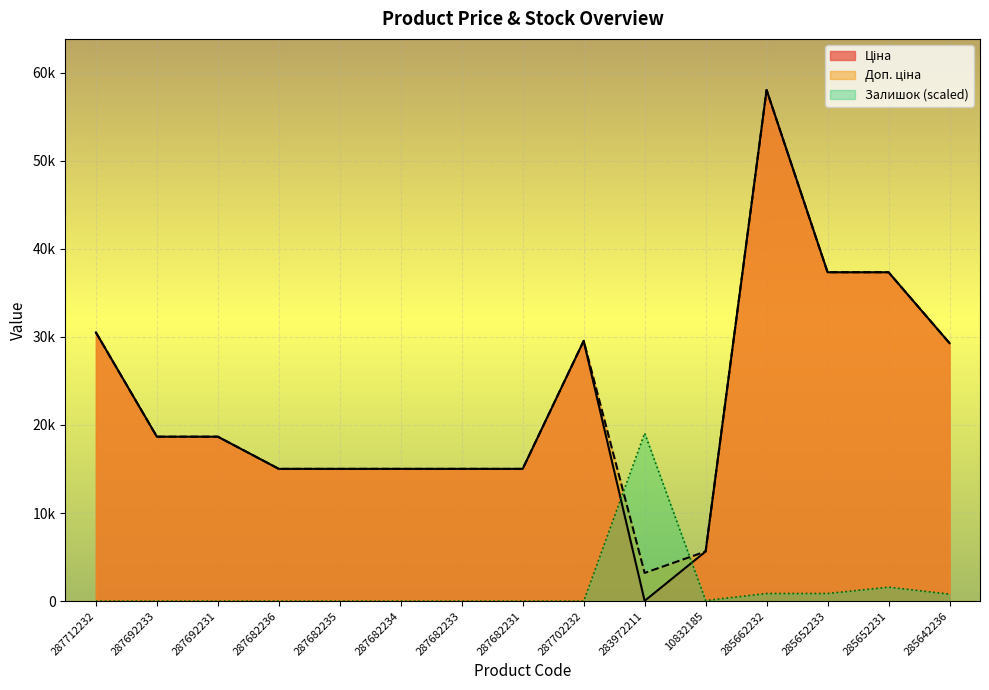

Reading left to right, transcribe all the data shown in this chart.

Ціна: 30512.3	18671.5	18671.5	15019.2	15019.2	15019.2	15019.2	15019.2	29548.9	32.0	5636.0	58037.0	37343.0	37343.0	29294.9
Доп. ціна: 30512.3	18671.5	18671.5	15019.2	15019.2	15019.2	15019.2	15019.2	29548.9	3205.0	5636.0	58037.0	37343.0	37343.0	29294.9
Залишок: 0.0	0.0	0.0	0.0	0.0	0.0	0.0	0.0	0.0	19079.9	72.3	867.3	867.3	1590.0	795.0